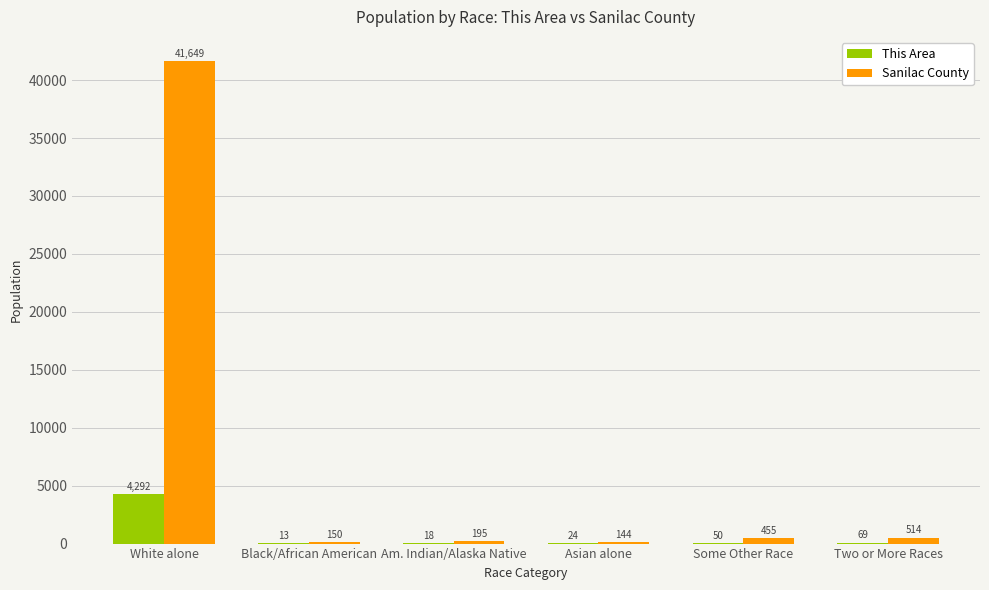

Between White alone and Black/African American, which series saw the biggest shift?

Sanilac County